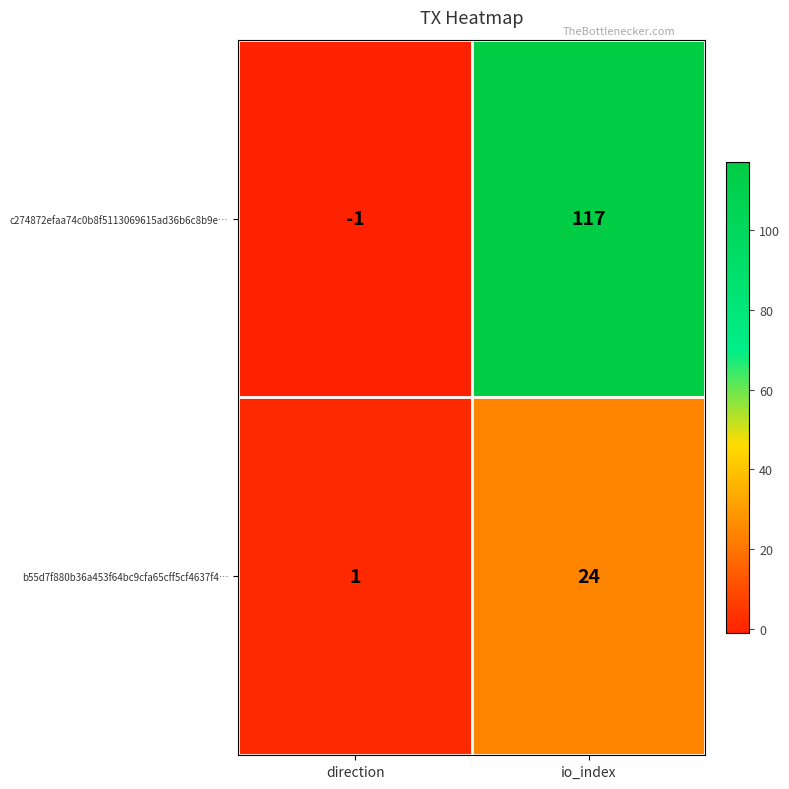

True or false: b55d7f880b36a453f64bc9cfa65cff5cf4637f4… has a value of 1 at direction.

True